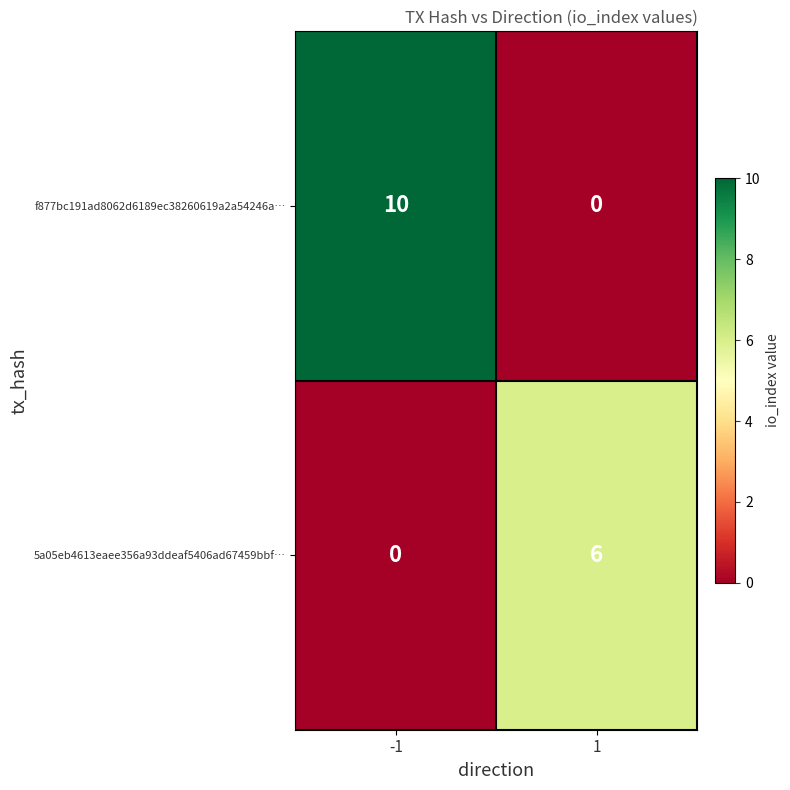

What is the sum of all 5a05eb4613eaee356a93ddeaf5406ad67459bbf… values?

6